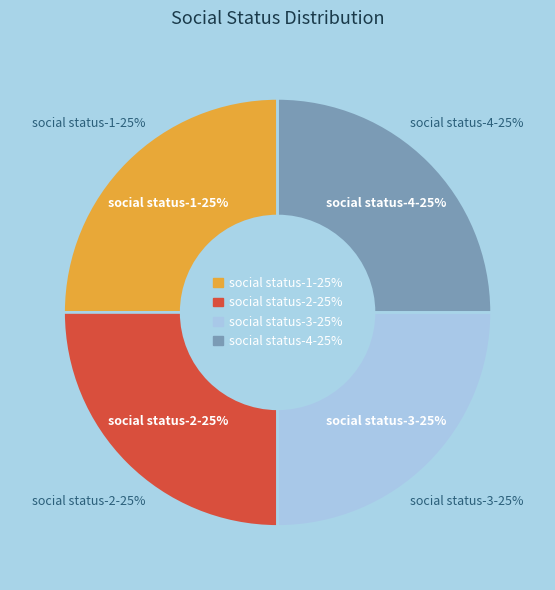

Does any single category account for the majority?

No